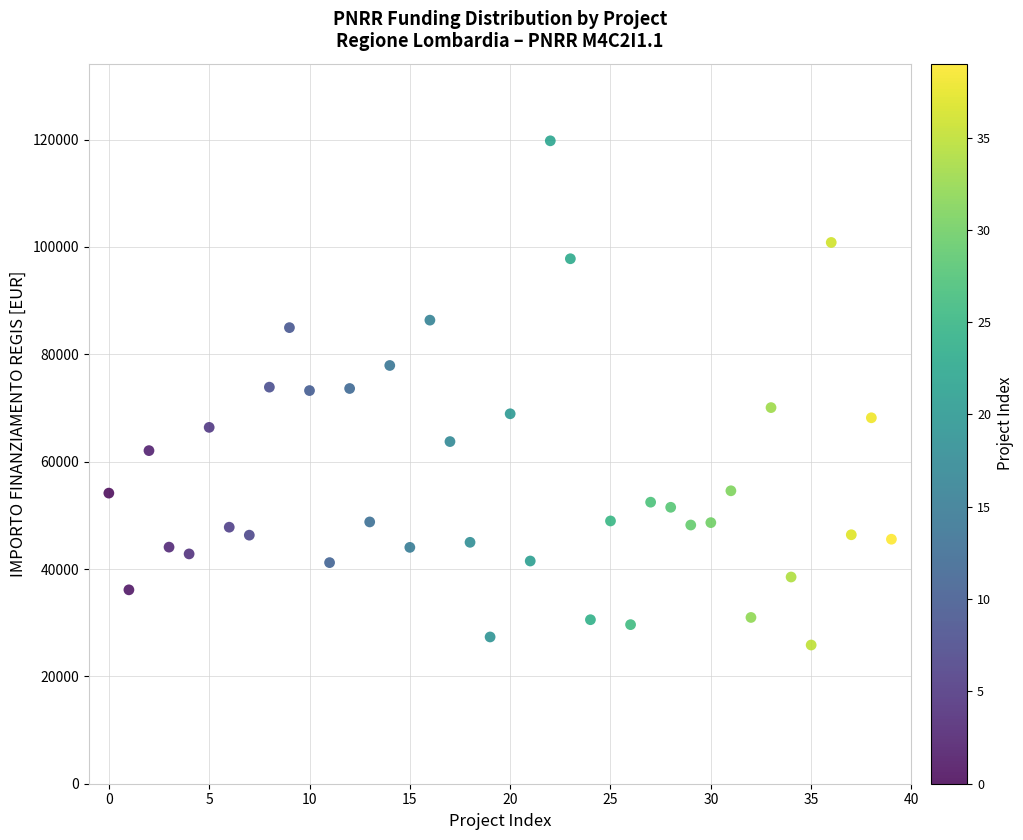

What is the range of Y values (max minus min)?

93941.0